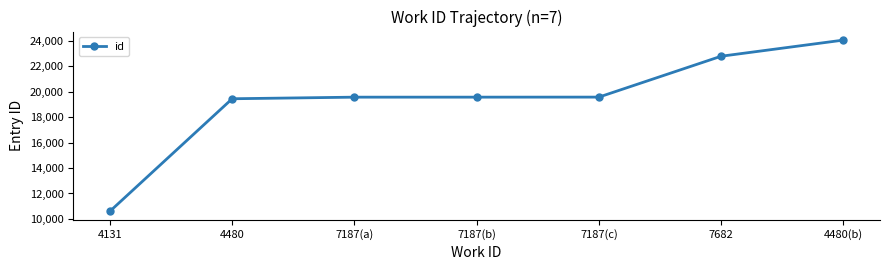

What is the sum of all values?

135673